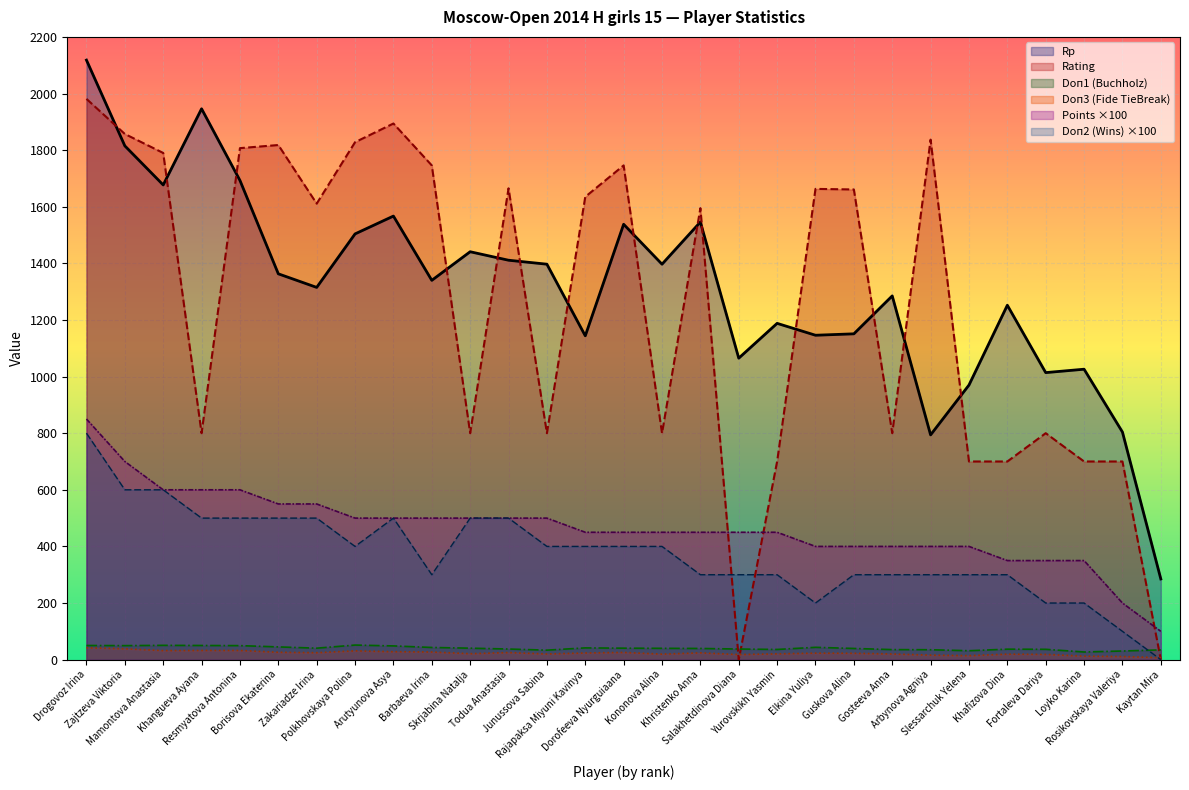

How many lines are shown in the chart?

6